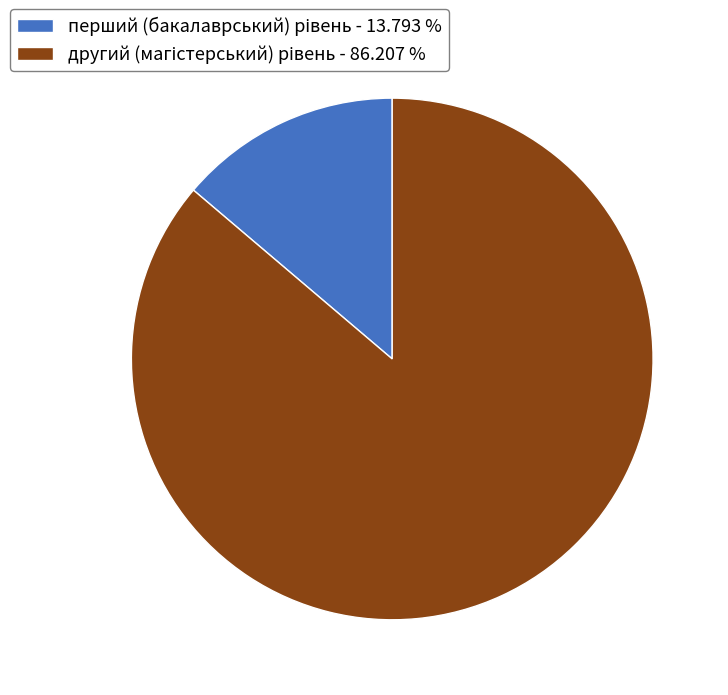

Is there any slice that represents more than half of the pie?

Yes